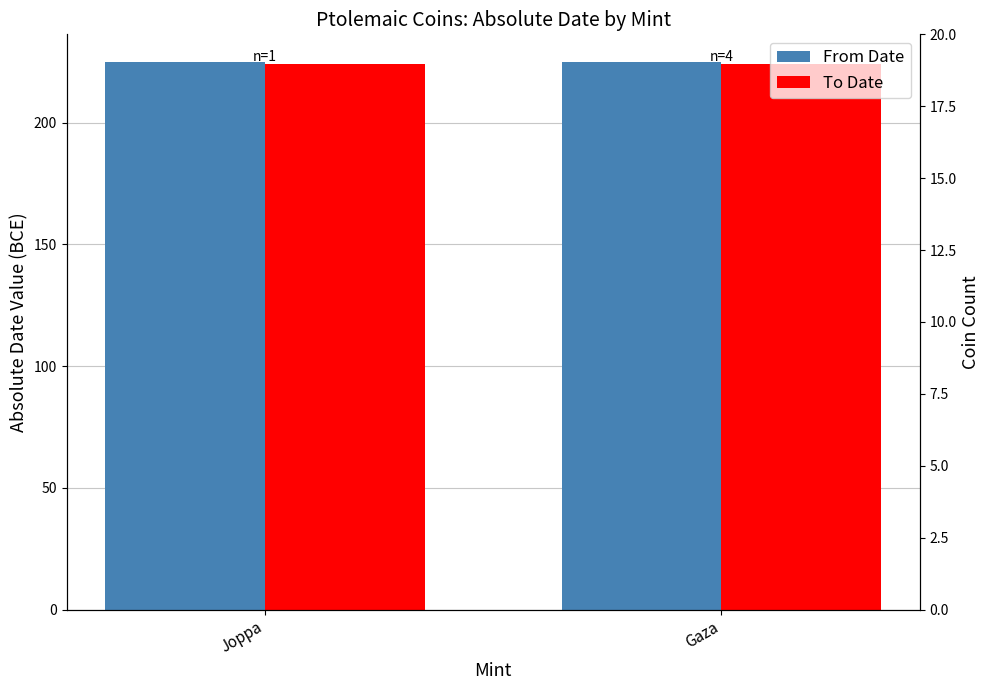

True or false: To Date has a value of 298 at Joppa.

False